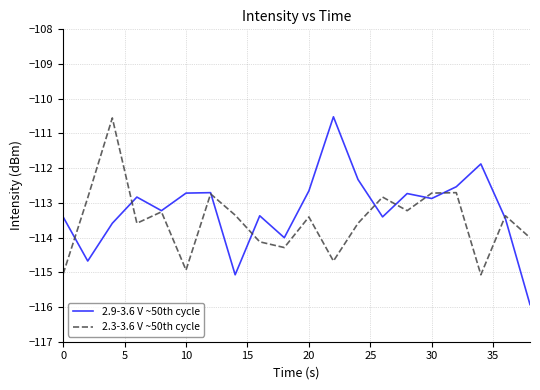

Which series has the largest range (max minus min)?

2.9-3.6 V ~50th cycle